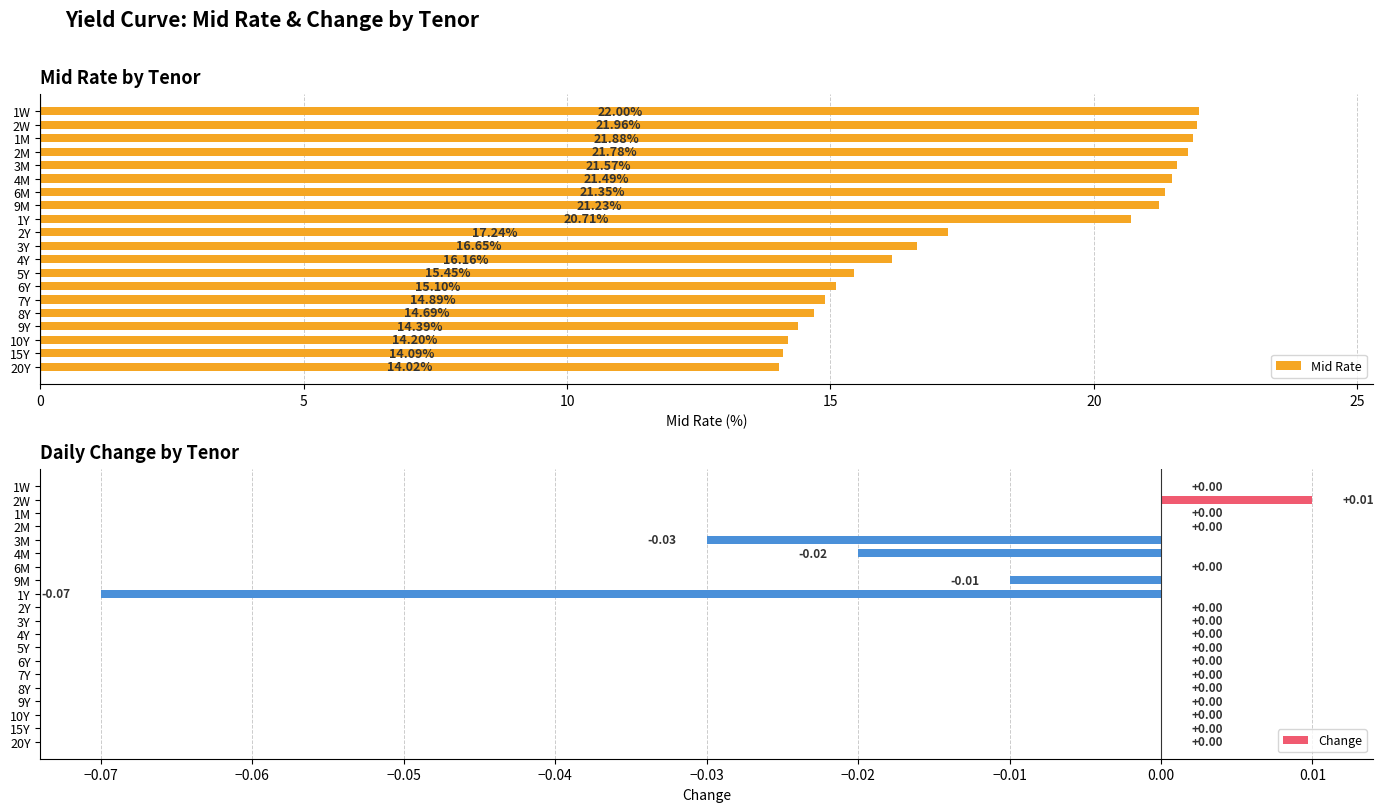

What is the lowest value of the Mid Rate series?

14.0